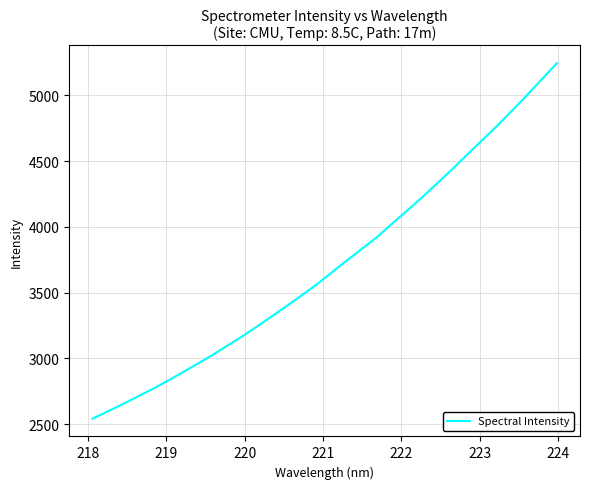

Count the number of values greater than 3657.

16